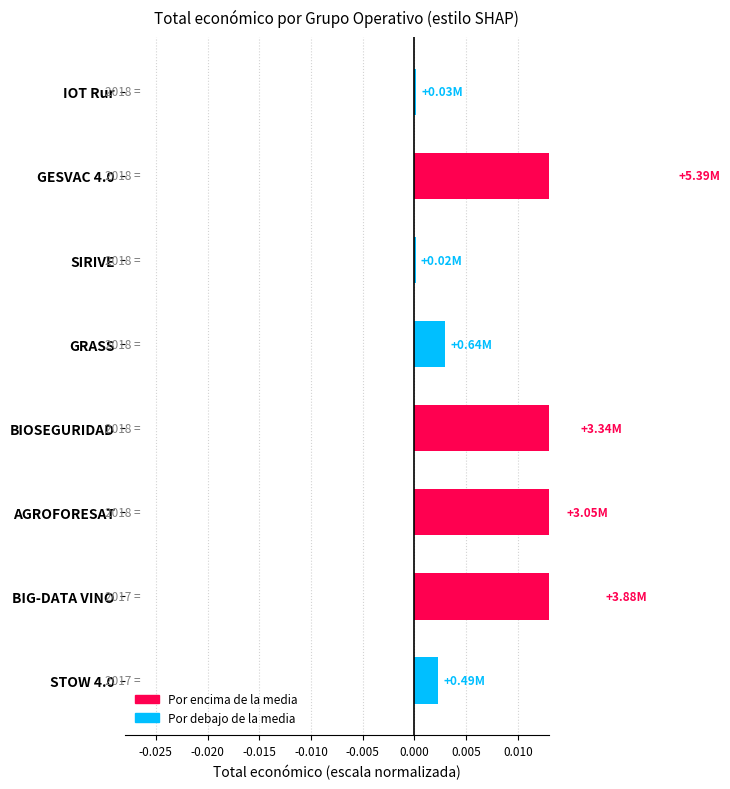

What position from the right is IOT Rur?

8